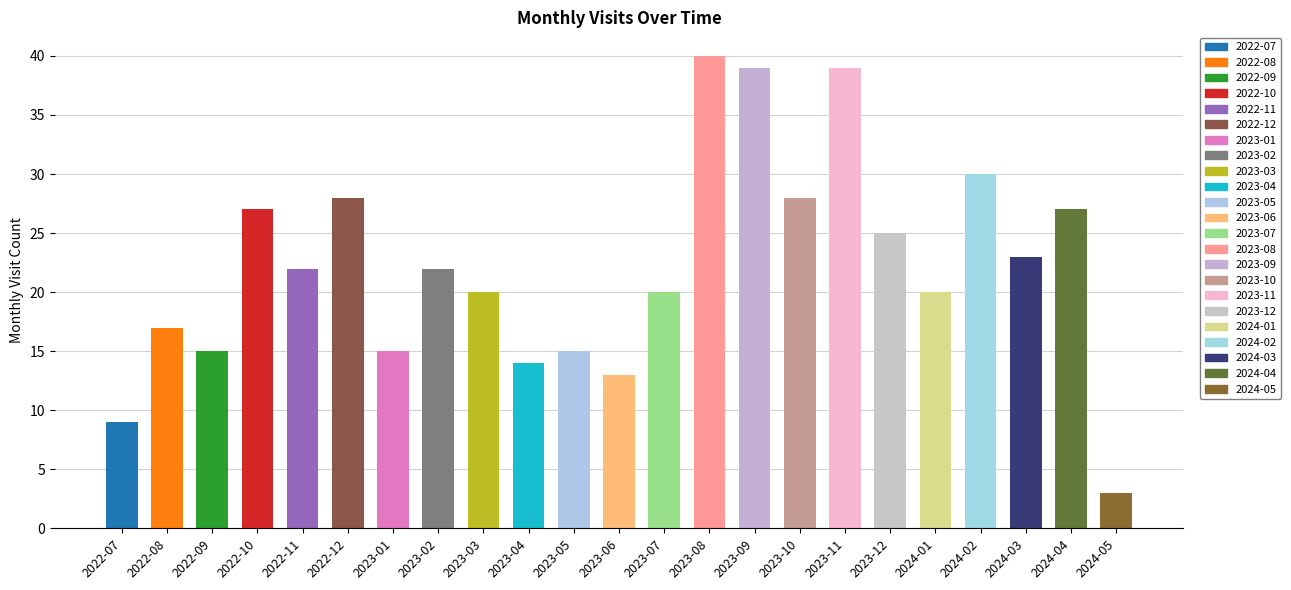

At which category does the chart reach its minimum across all series?

2024-05